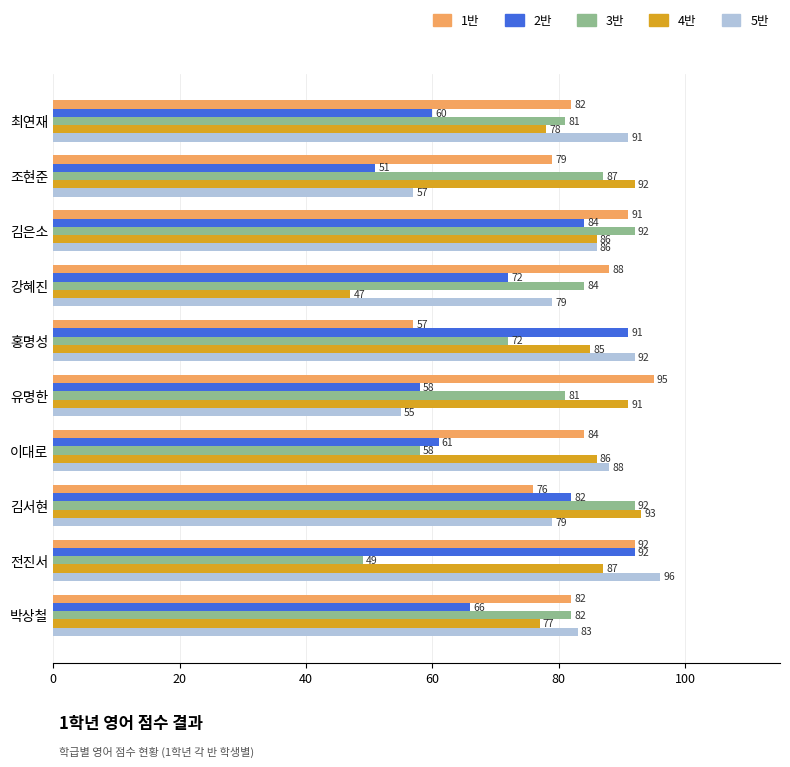

Which series has the largest range (max minus min)?

4반